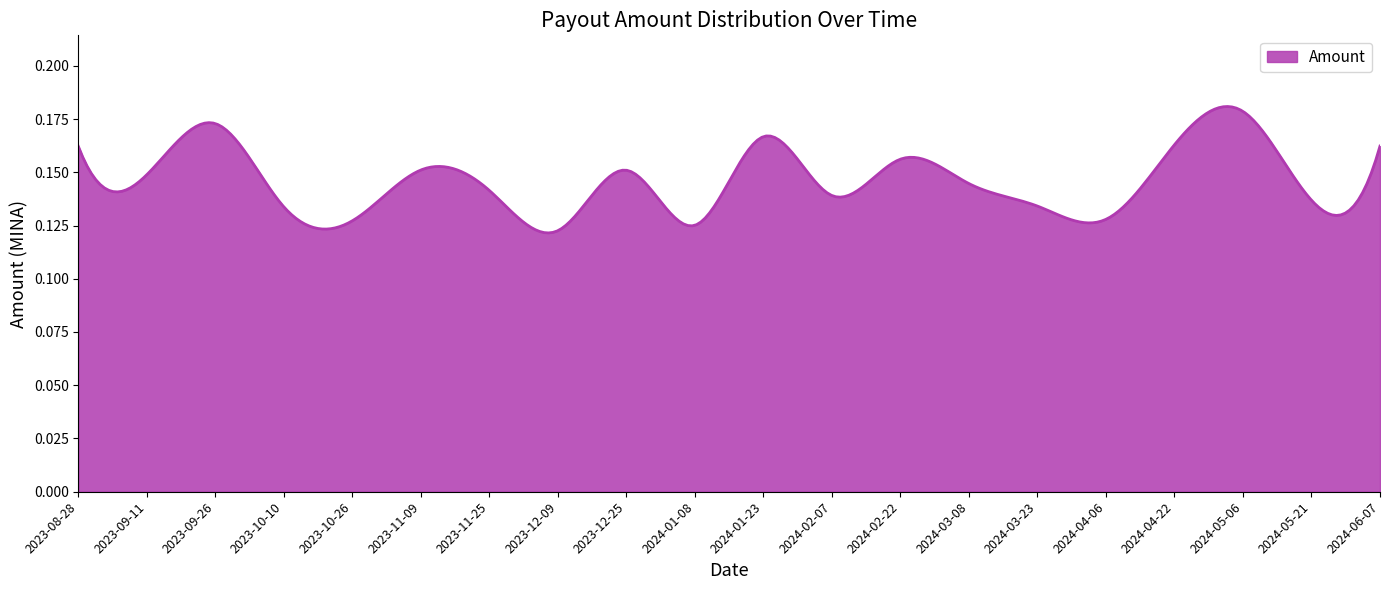

True or false: the data has more than 0 interior local peaks.

True